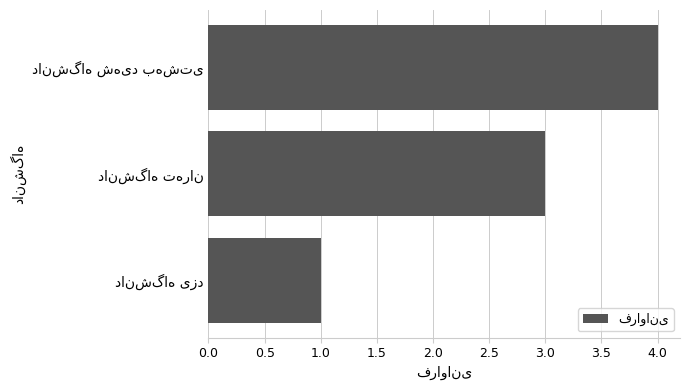

What is the minimum value shown in the chart?

1